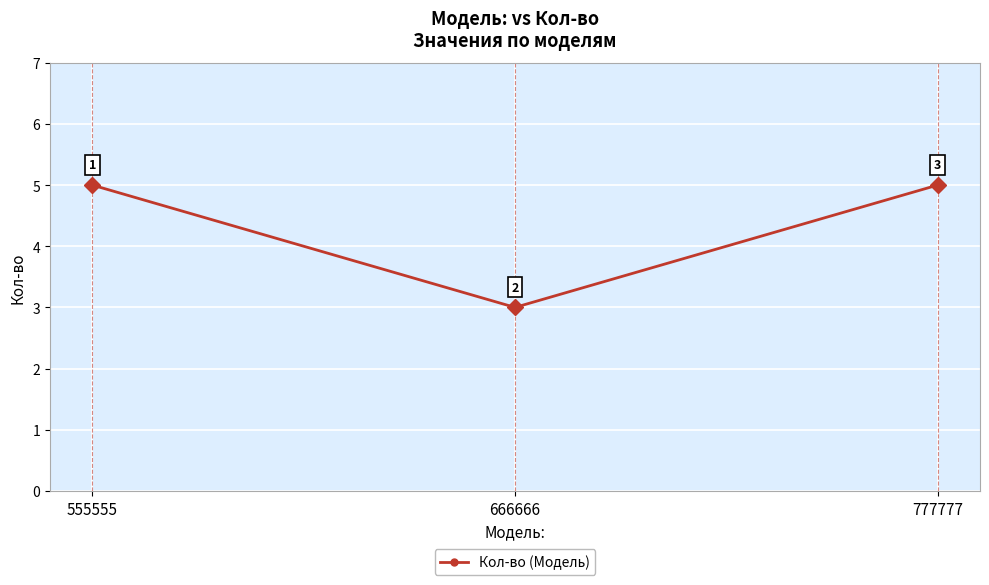

The value at 555555 is 5. True or false?

True